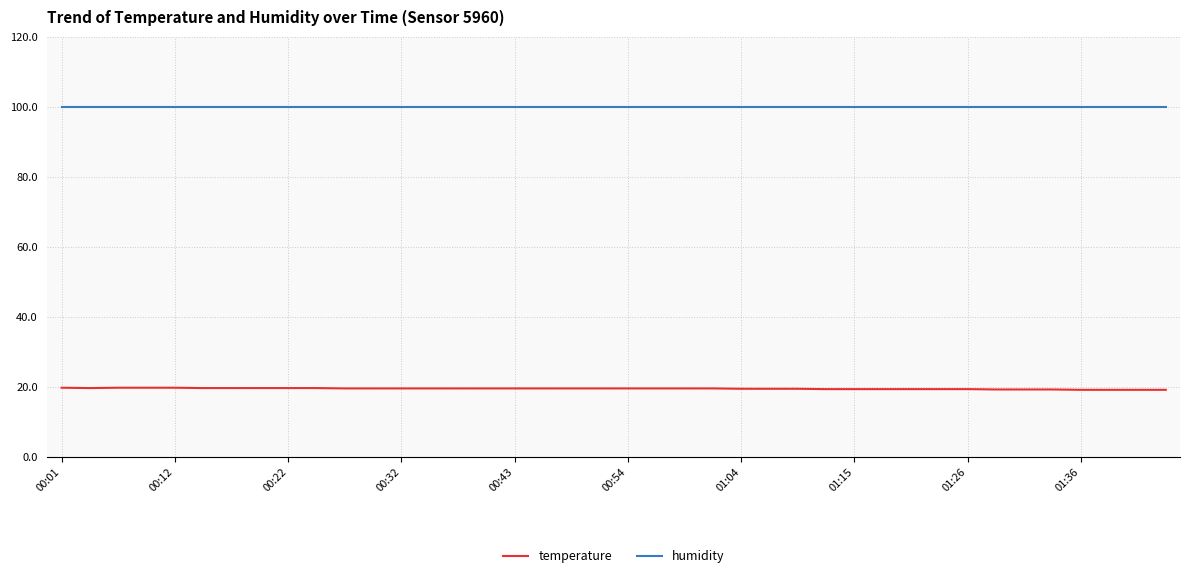

What is the maximum value for humidity?

99.9